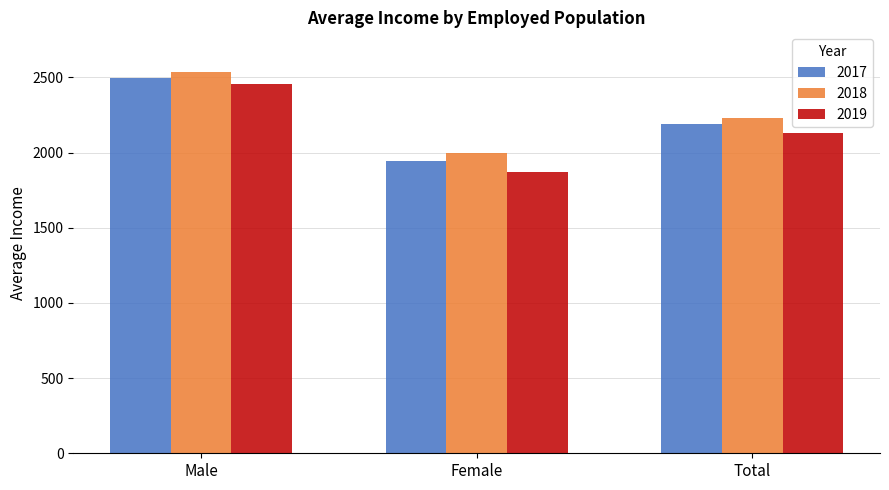

Reading left to right, extract all data points from this chart.

2017: 2493.0	1944.3	2187.6
2018: 2533.1	1994.5	2232.2
2019: 2458.4	1870.5	2127.9